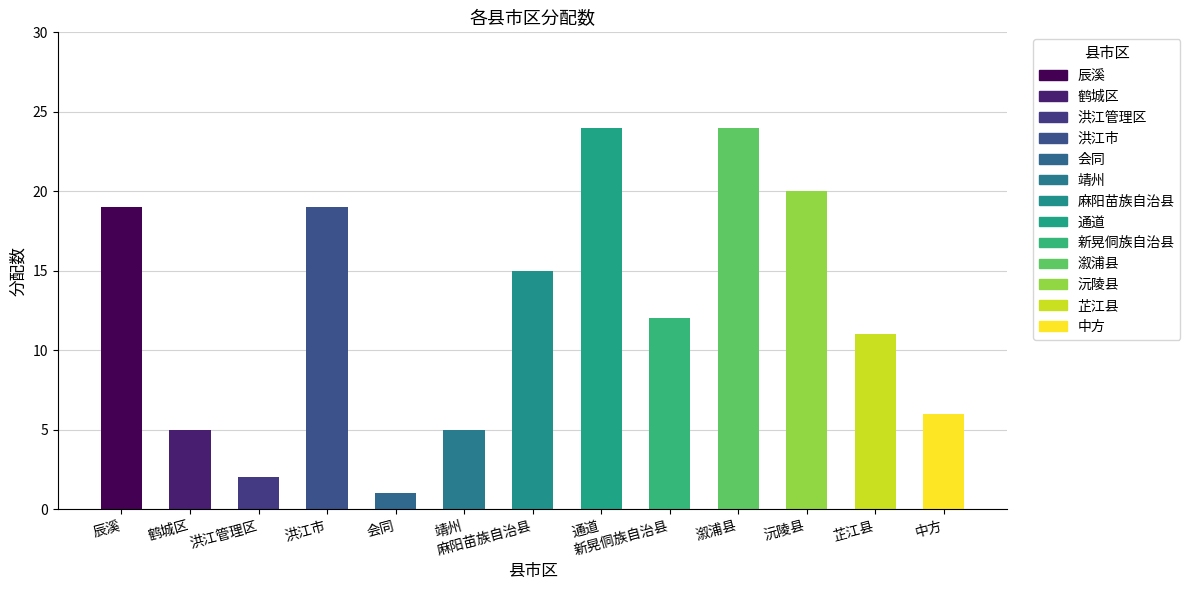

What is the change in value from 麻阳苗族自治县 to 中方?

-9